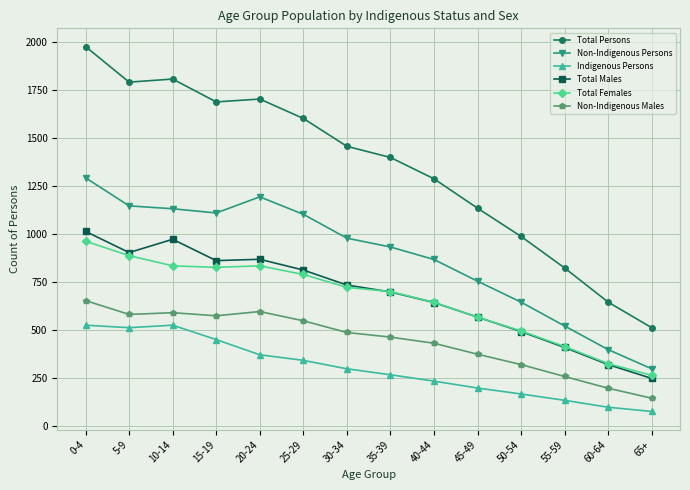

At which label is Indigenous Persons closest to 300?

30-34